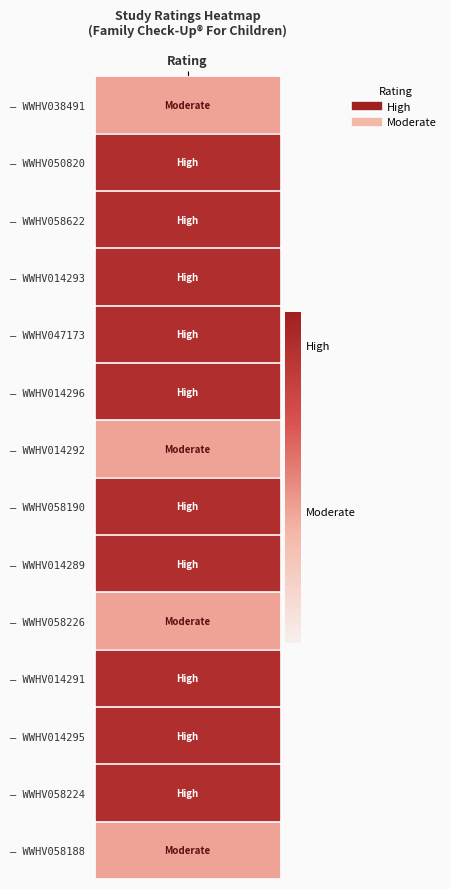

Rank the series at WWHV047173 from highest to lowest value.

High, Moderate